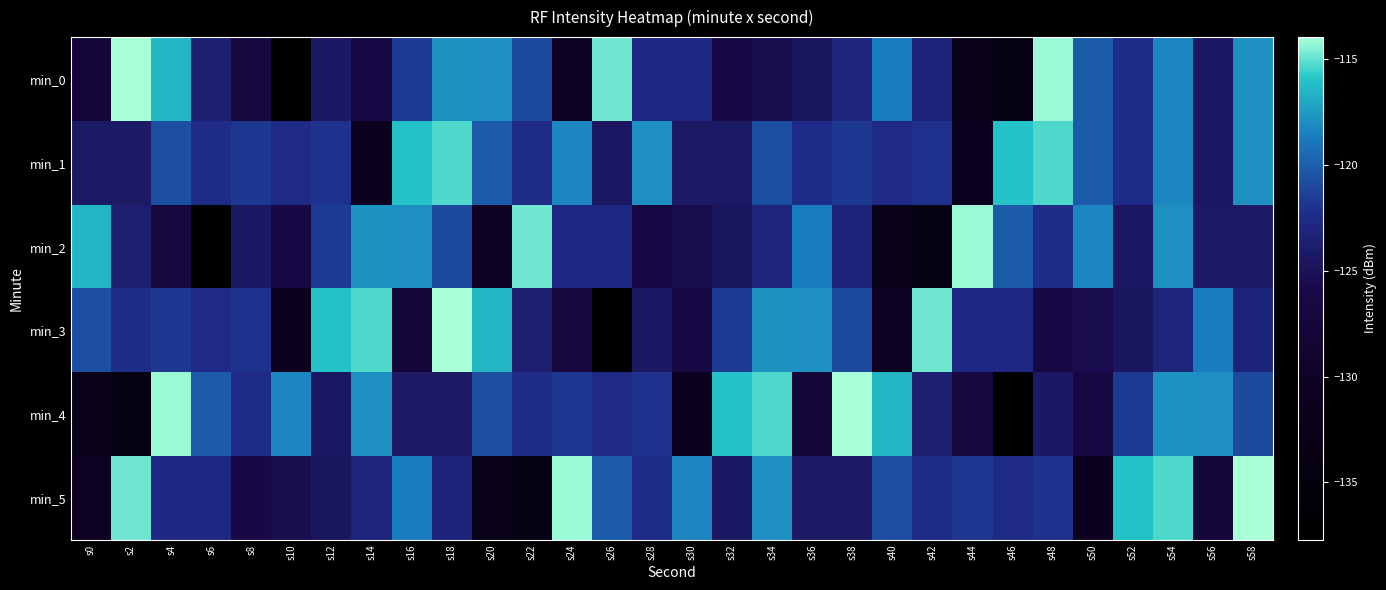

Which series changed the most between s2 and s34?

min_4